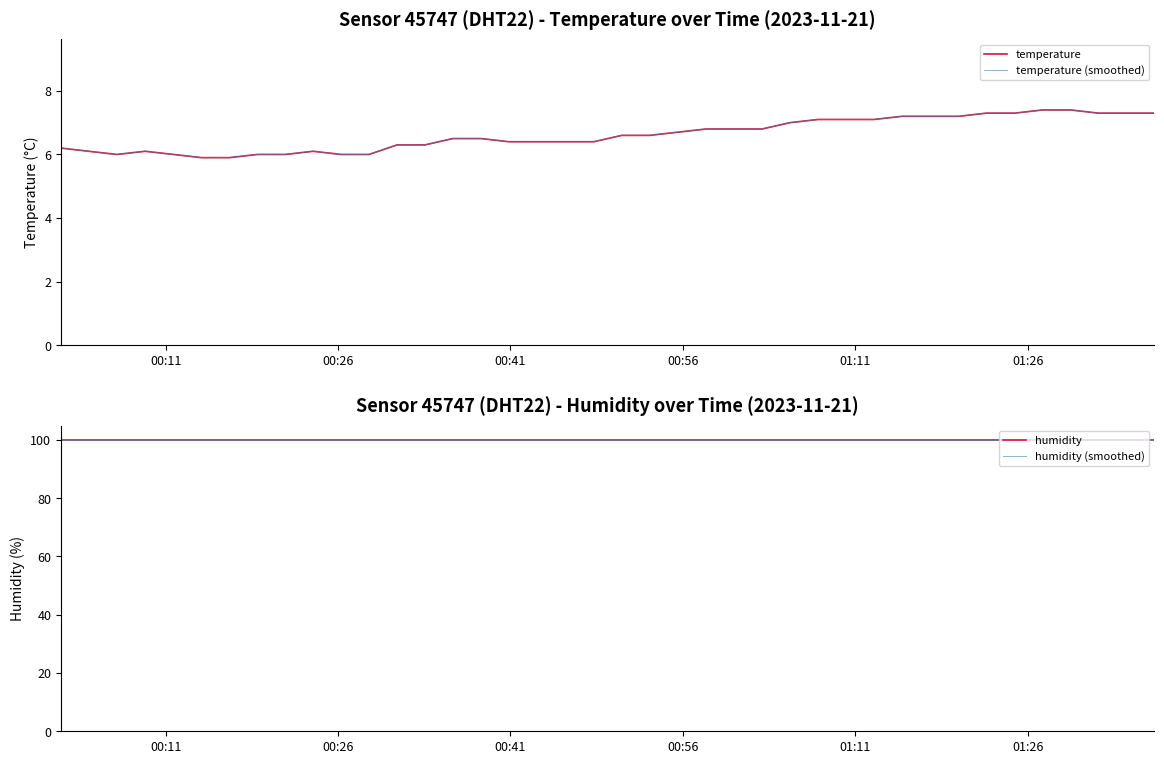

True or false: humidity has more than 0 points higher than both neighbors.

False